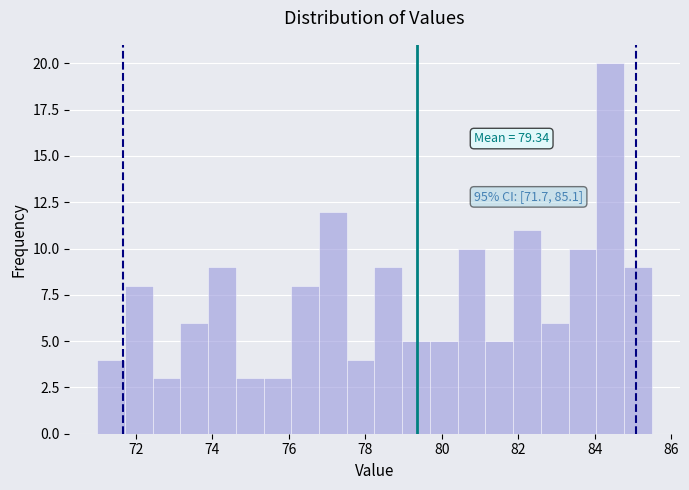

Read against the x-axis, roughly where is the centre of the tallest bar?

84.4